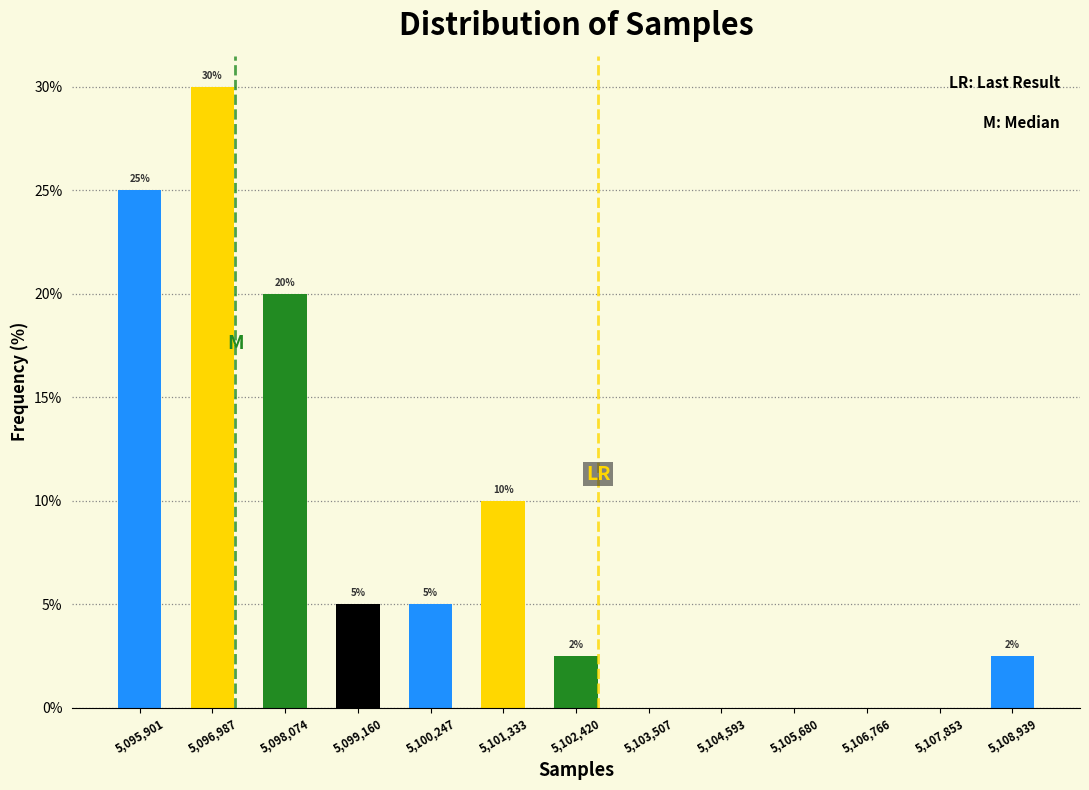

Which range on the x-axis has the tallest bar?

5096400 to 5097600